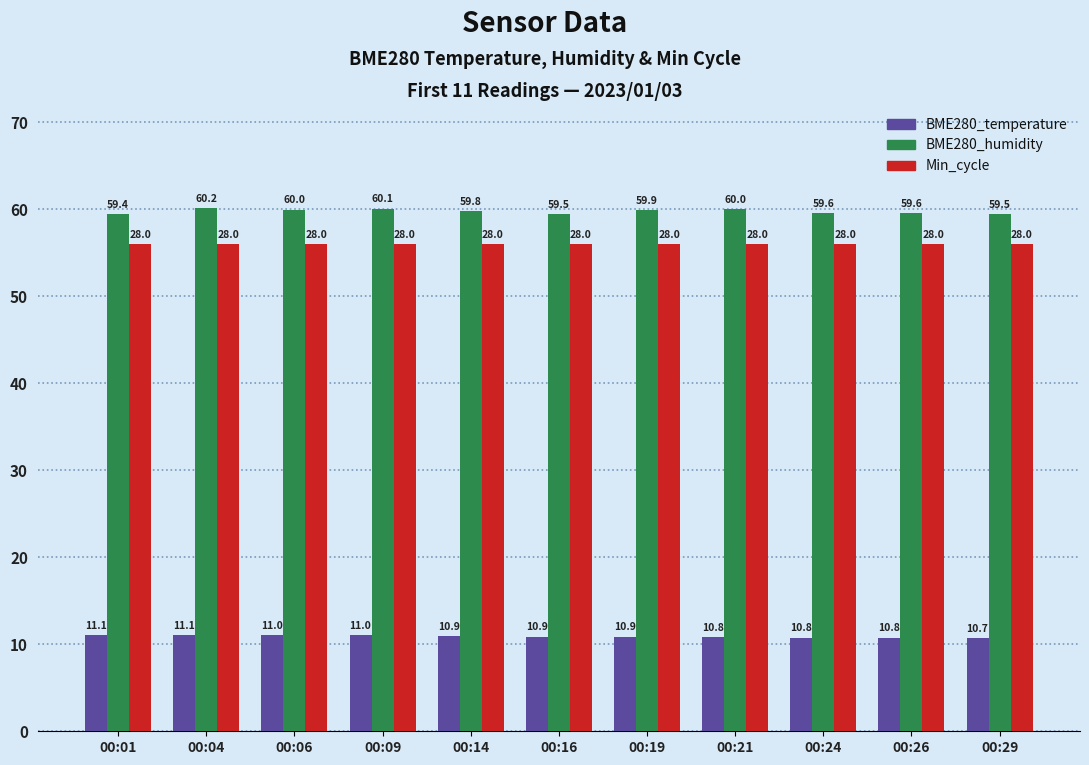

What is the value of the Min_cycle bar at the 1st from the left?

56.0